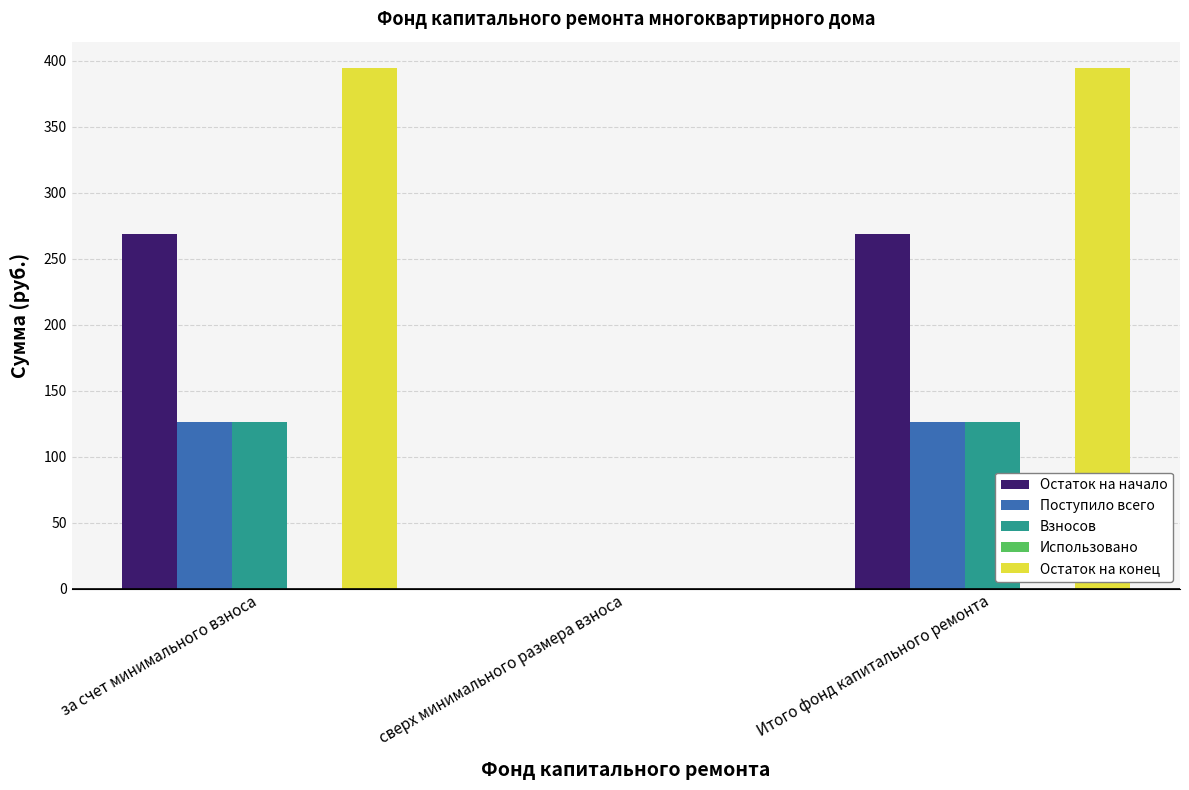

Which series changed the most between сверх минимального размера взноса and Итого фонд капитального ремонта?

Остаток на конец